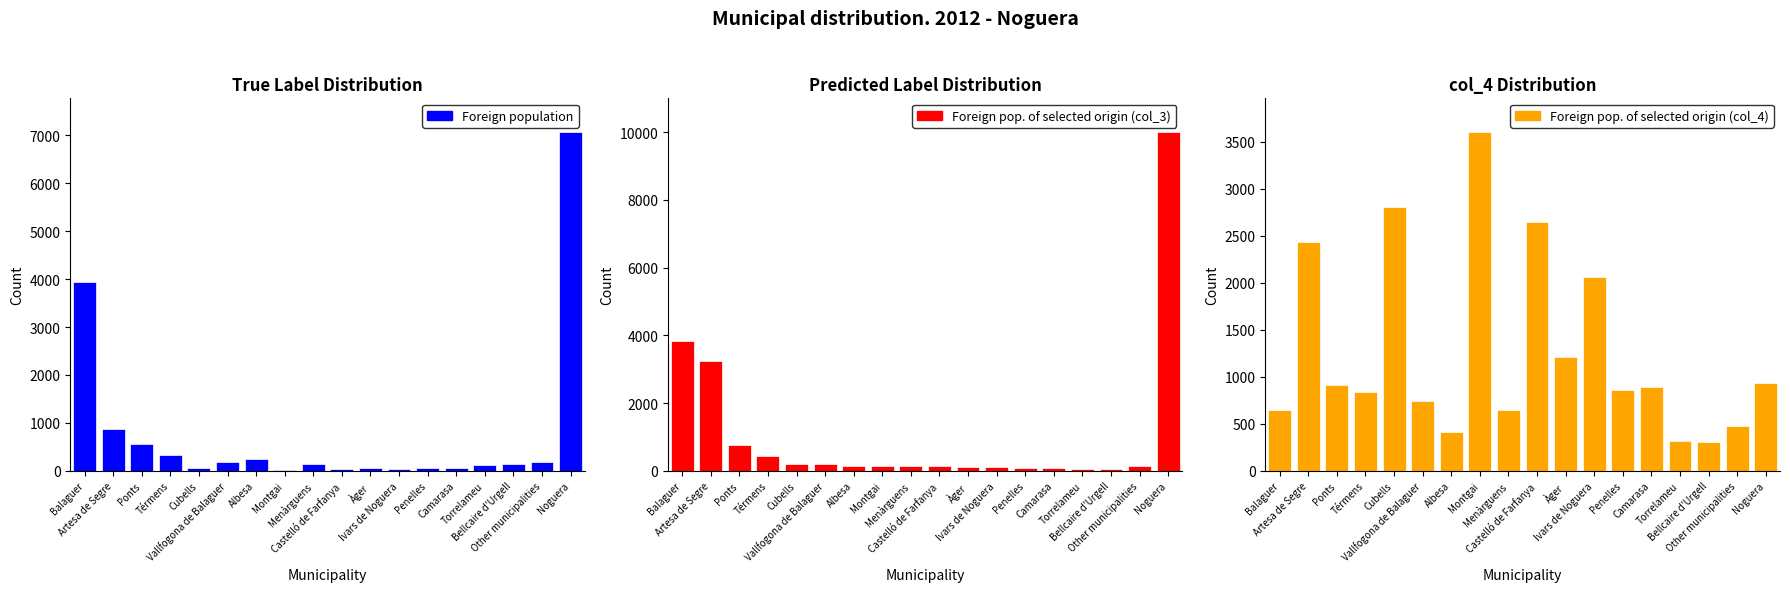

Reading left to right, list all the values displayed in this chart.

Foreign population: 3949	879	550	335	50	176	246	25	139	34	66	34	58	56	128	132	187	7067
Foreign pop. of selected origin (col_3): 3846	3228	754	422	211	196	151	136	136	136	121	106	75	75	60	60	136	10000
Foreign pop. of selected origin (col_4): 646	2435	909	836	2800	739	407	3600	647	2647	1212	2059	862	893	312	303	481	938